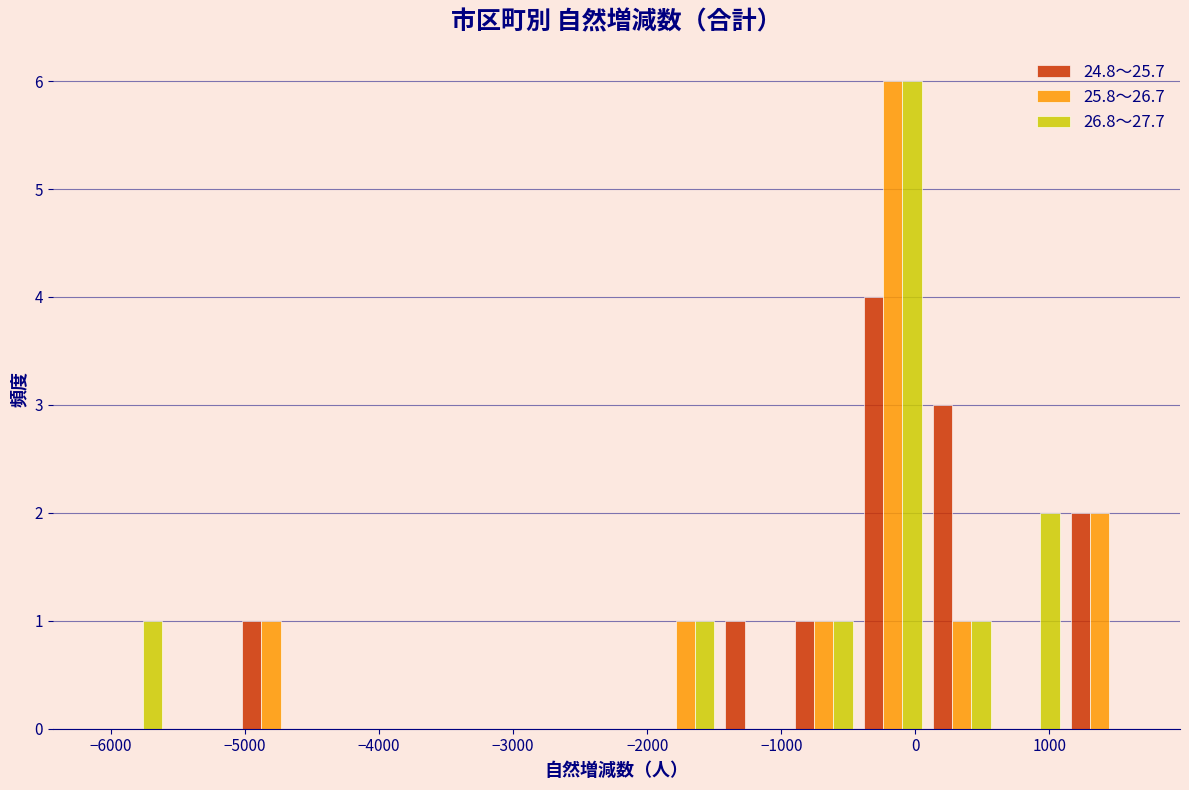

What is the height of the 26.8～27.7 bar covering -900 to -400 on the x-axis? Neither the bar edges nor the heights are printed on the chart, so give them approximately, as read against the axes.

1